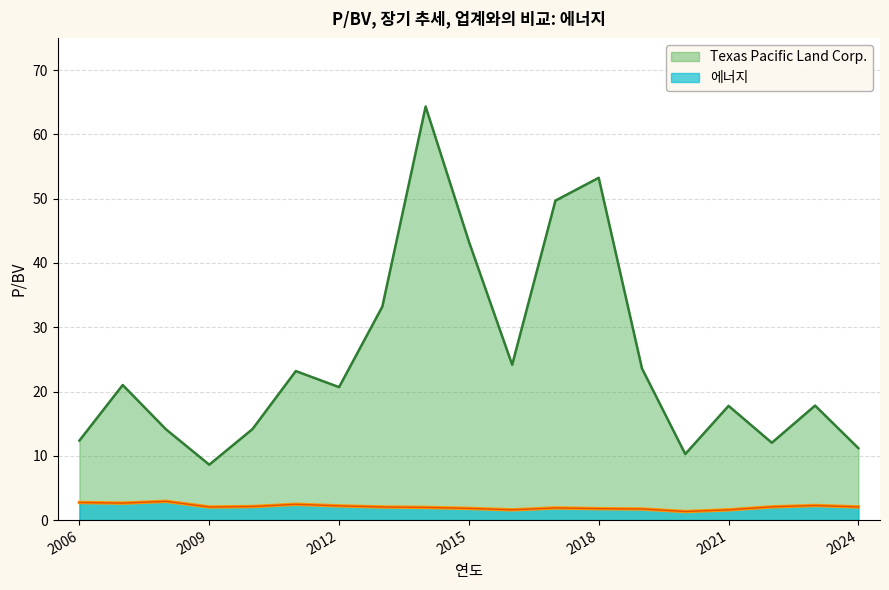

How many interior local valleys does the Texas Pacific Land Corp. series have?

5